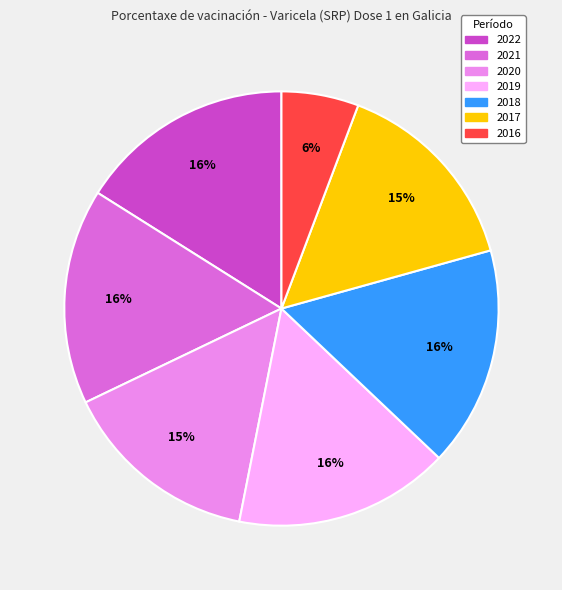

The 2019 slice represents 16% of the pie. True or false?

True